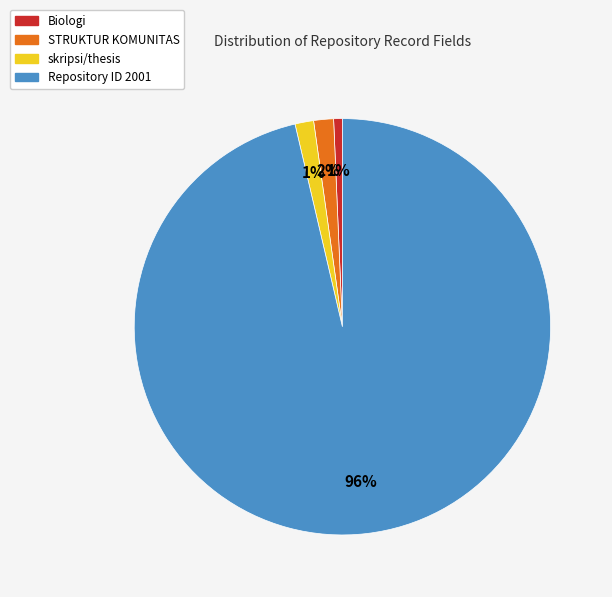

Is there a majority slice in this chart?

Yes